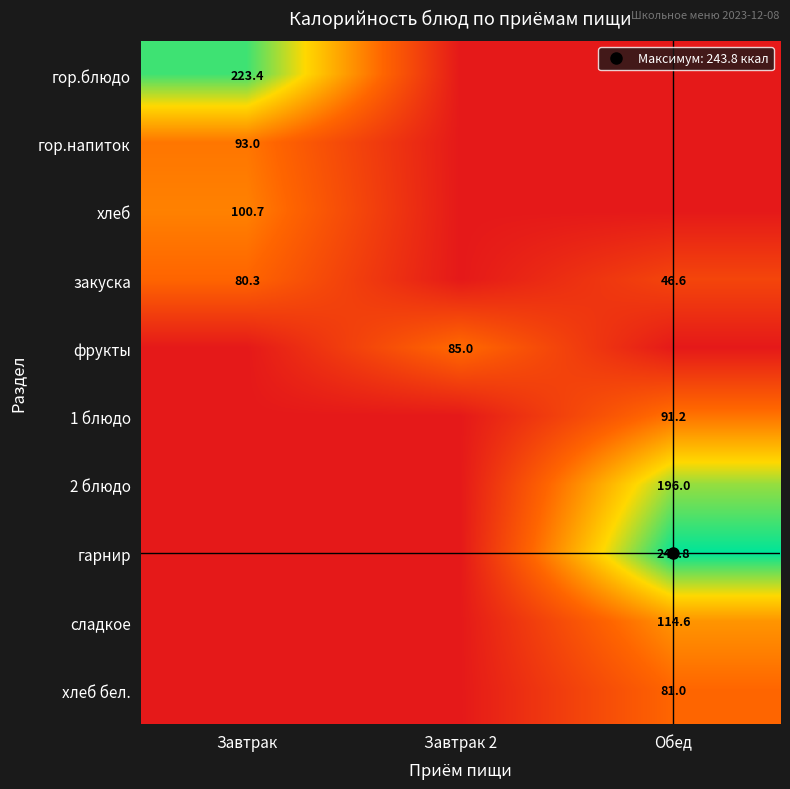

The value of гор.блюдо at Завтрак is 66.4. True or false?

False